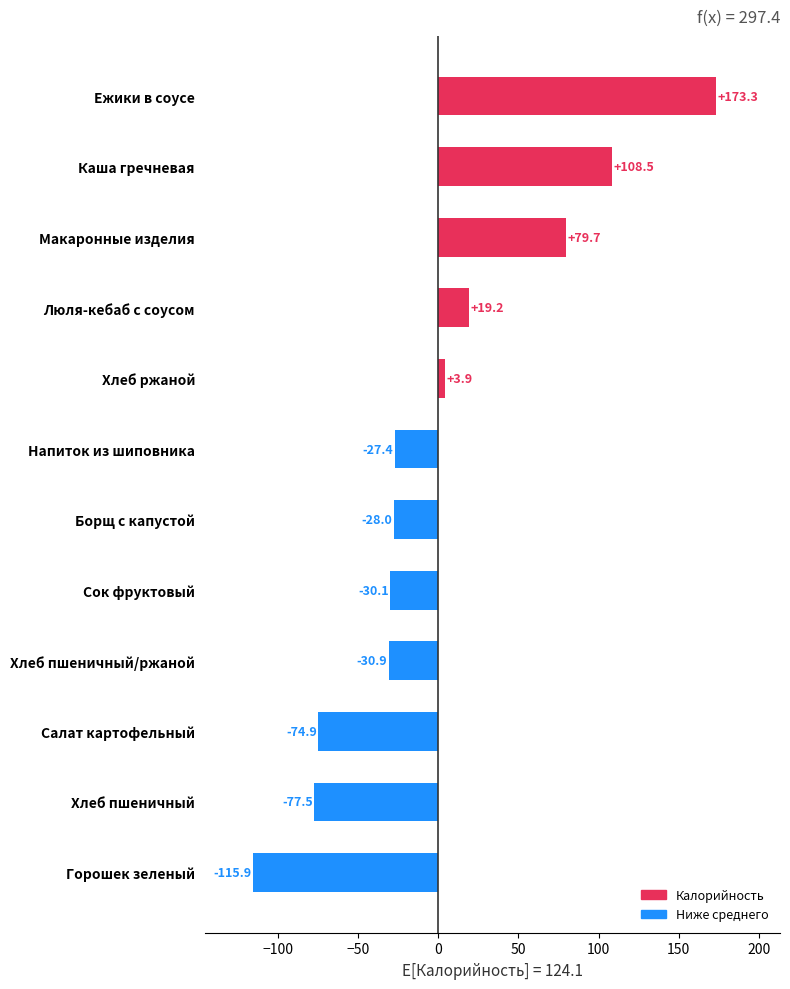

At which category does the chart reach its peak across all series?

Ежики в соусе